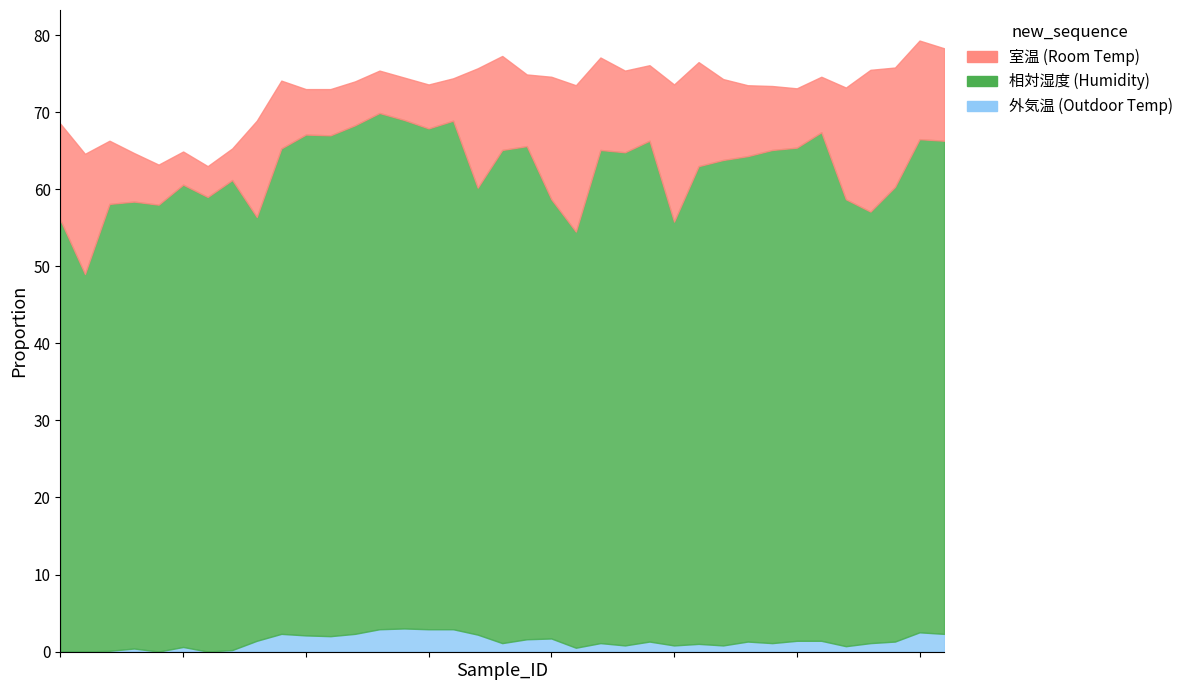

In 相対湿度, how many points are higher than both neighbors (excluding endpoints)?

6